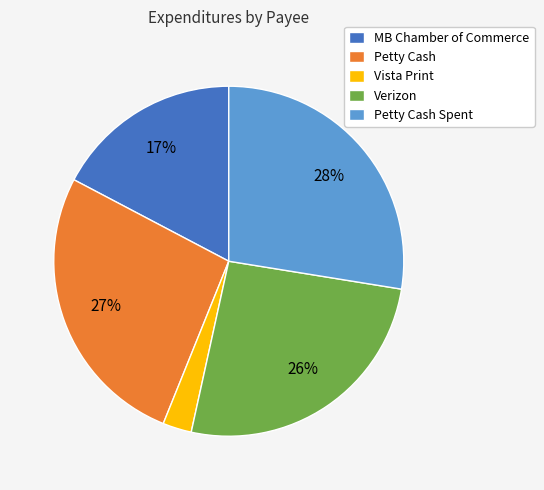

Is there any slice that represents more than half of the pie?

No